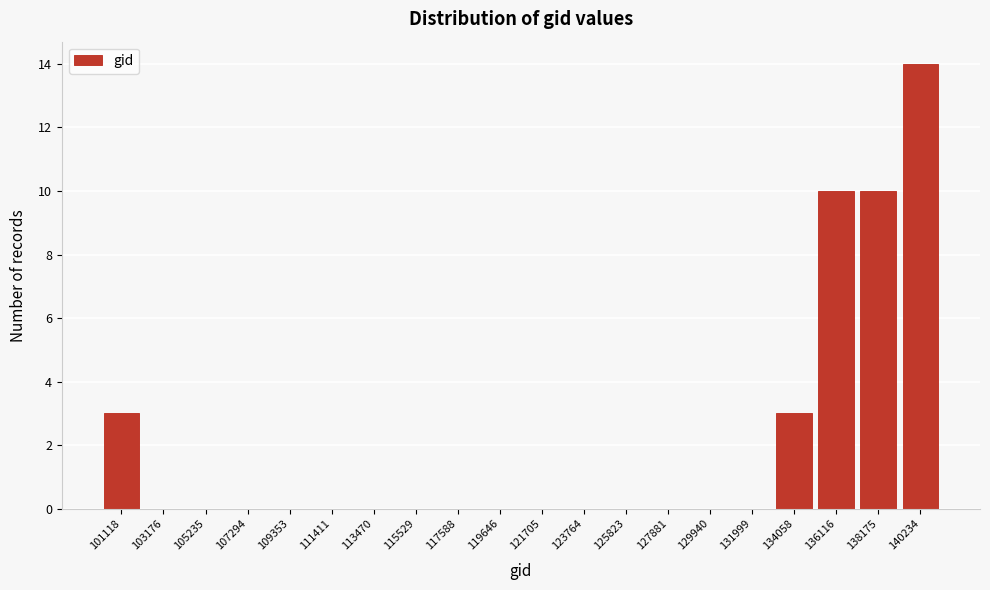

Reading left to right, transcribe all the data shown in this chart.

101118=3	103176=0	105235=0	107294=0	109353=0	111411=0	113470=0	115529=0	117588=0	119646=0	121705=0	123764=0	125823=0	127881=0	129940=0	131999=0	134058=3	136116=10	138175=10	140234=14